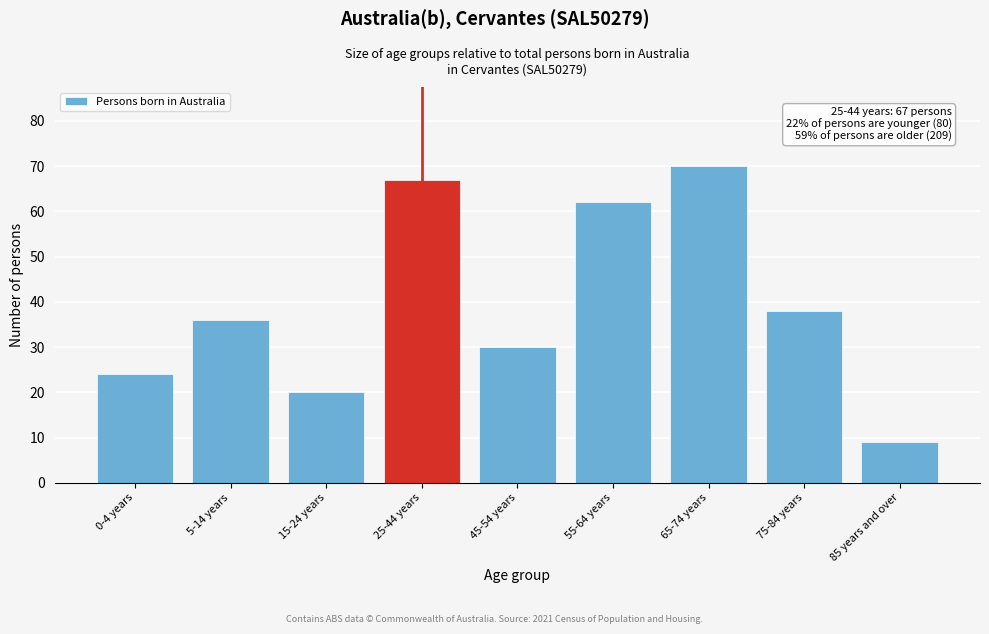

Reading left to right, what are all the values shown in this chart?

24	36	20	67	30	62	70	38	9